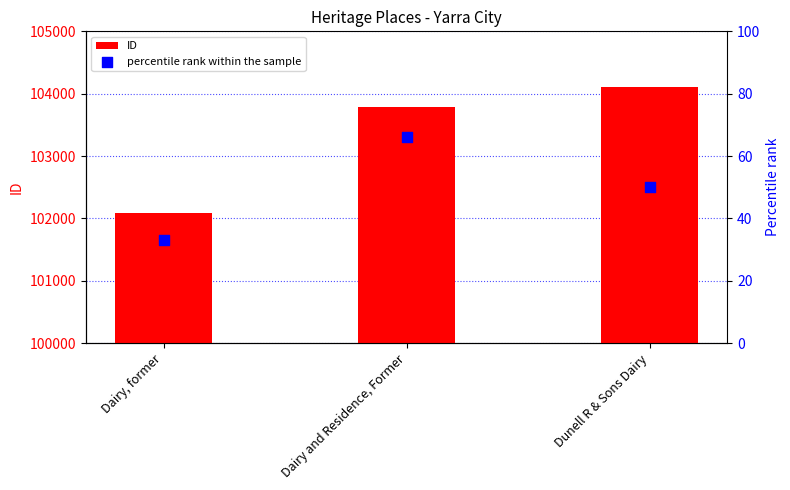

Which series has the widest spread of Y values?

ID